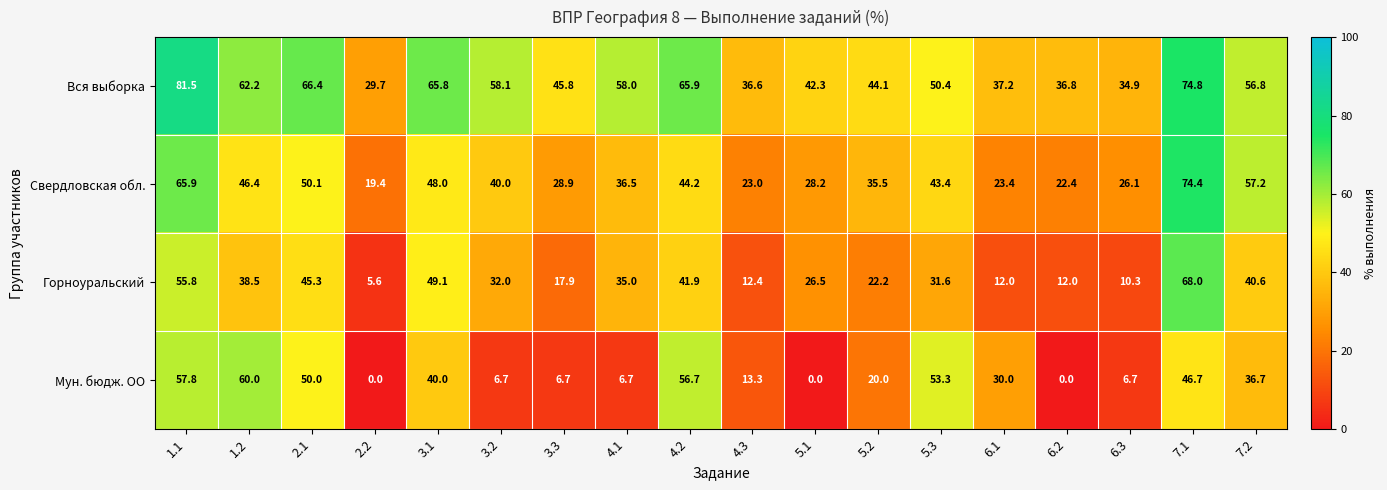

Which series has the largest range (max minus min)?

Горноуральский